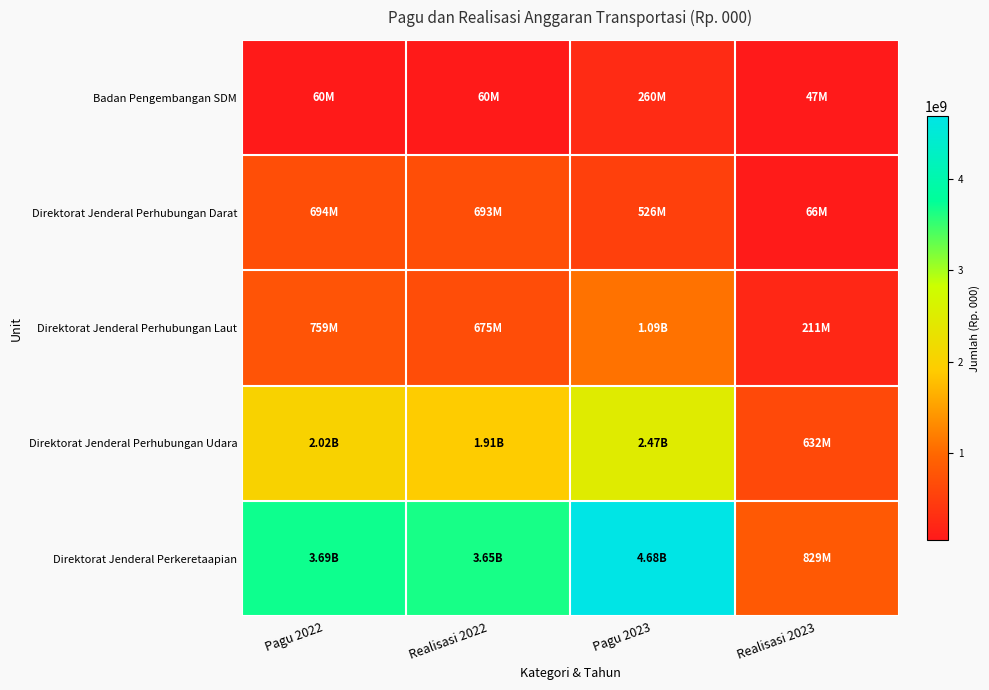

Reading right to left, extract all data points from this chart.

Badan Pengembangan SDM: Realisasi 2023=47326499	Pagu 2023=260000000	Realisasi 2022=60000000	Pagu 2022=60000000
Direktorat Jenderal Perhubungan Darat: Realisasi 2023=65615670	Pagu 2023=526373458	Realisasi 2022=692997033	Pagu 2022=694198410
Direktorat Jenderal Perhubungan Laut: Realisasi 2023=210633304	Pagu 2023=1094515253	Realisasi 2022=675170396	Pagu 2022=759231081
Direktorat Jenderal Perhubungan Udara: Realisasi 2023=631595556	Pagu 2023=2468723896	Realisasi 2022=1906198881	Pagu 2022=2019033054
Direktorat Jenderal Perkeretaapian: Realisasi 2023=829282446	Pagu 2023=4684690624	Realisasi 2022=3647991315	Pagu 2022=3694157218